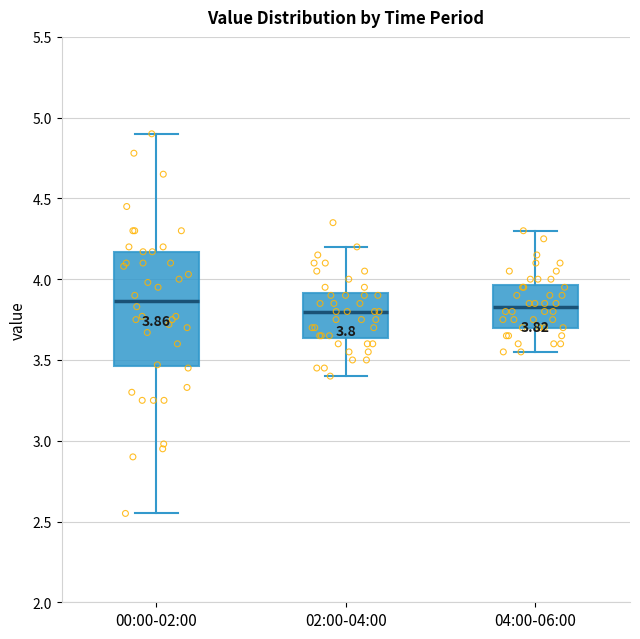

Which box is the tallest, from its lower edge to its upper edge?

00:00-02:00